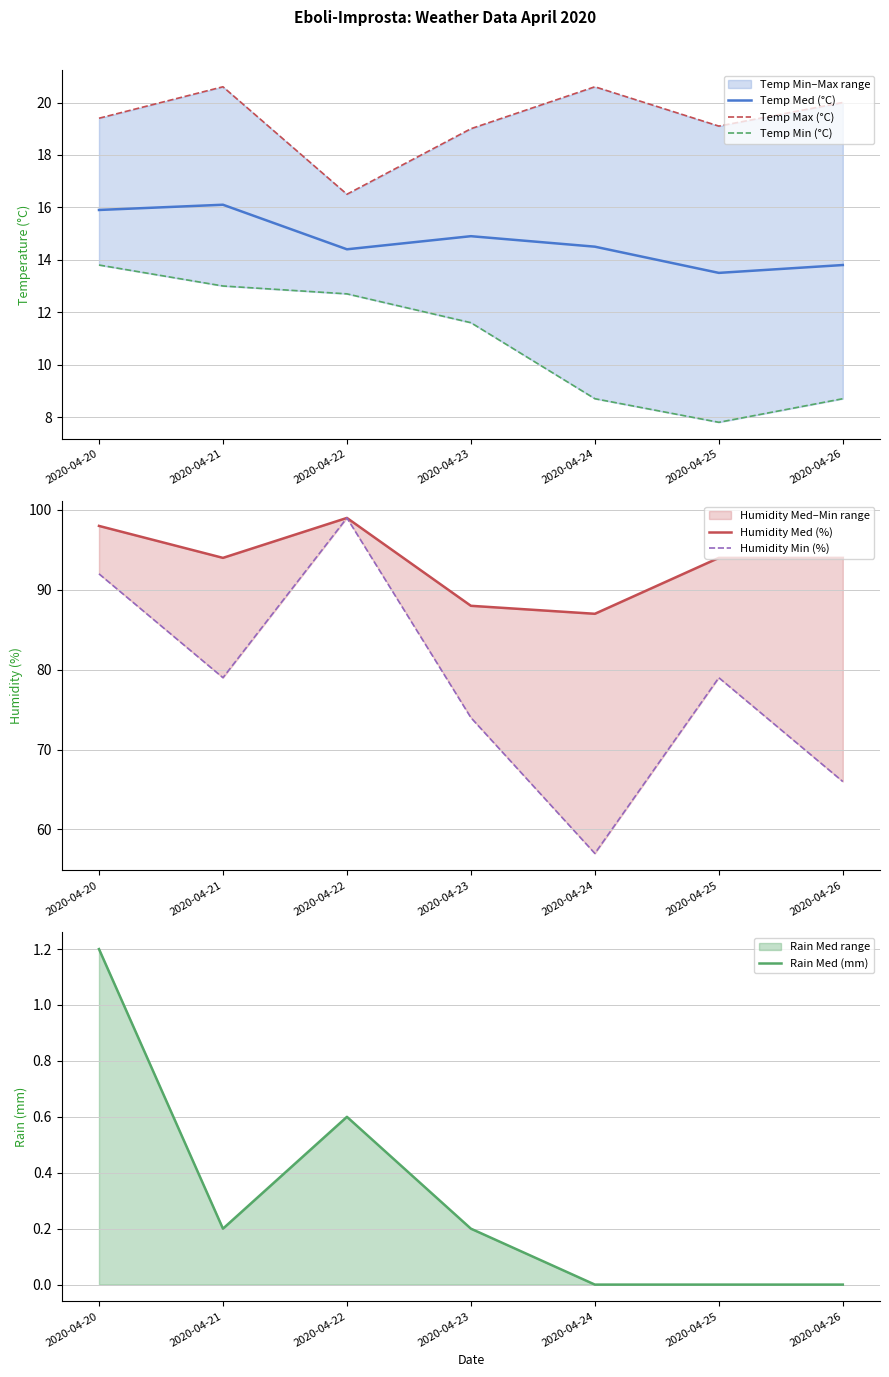

Rank the categories by Temp Med (°C) value from highest to lowest.

2020-04-21, 2020-04-20, 2020-04-23, 2020-04-24, 2020-04-22, 2020-04-26, 2020-04-25